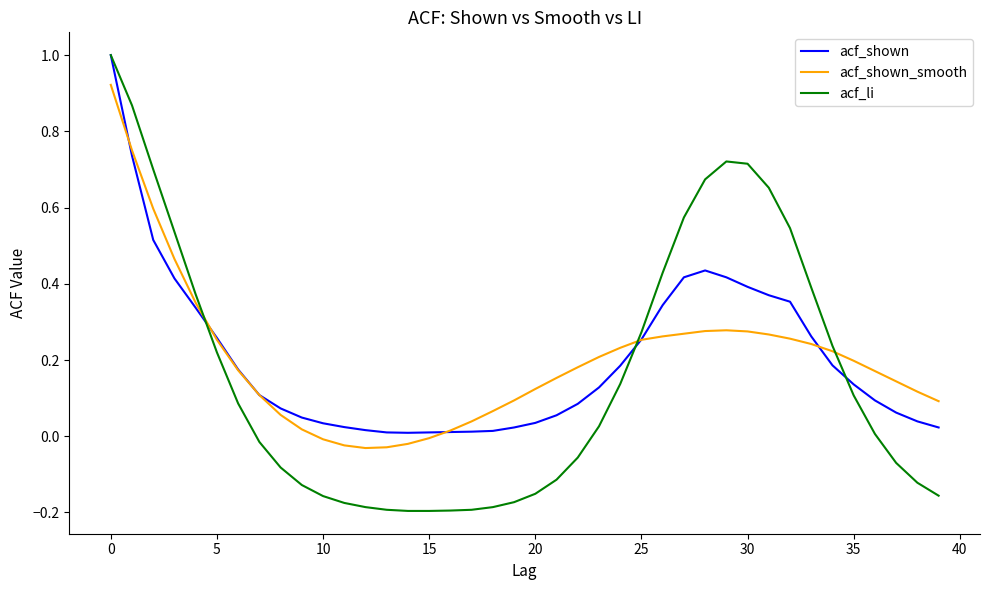

Does the chart display data point markers on the line(s)?

No